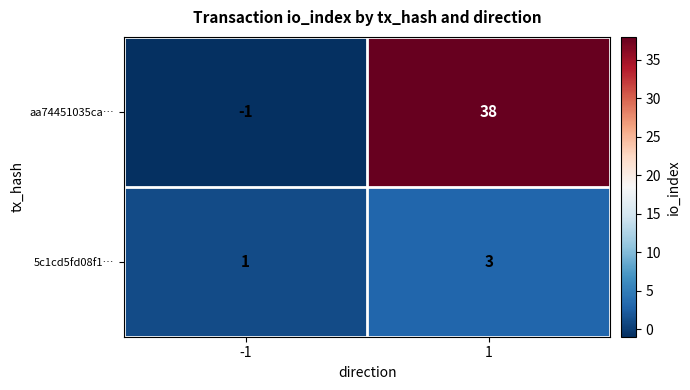

What value does the 5c1cd5fd08f1… series have at 1?

3